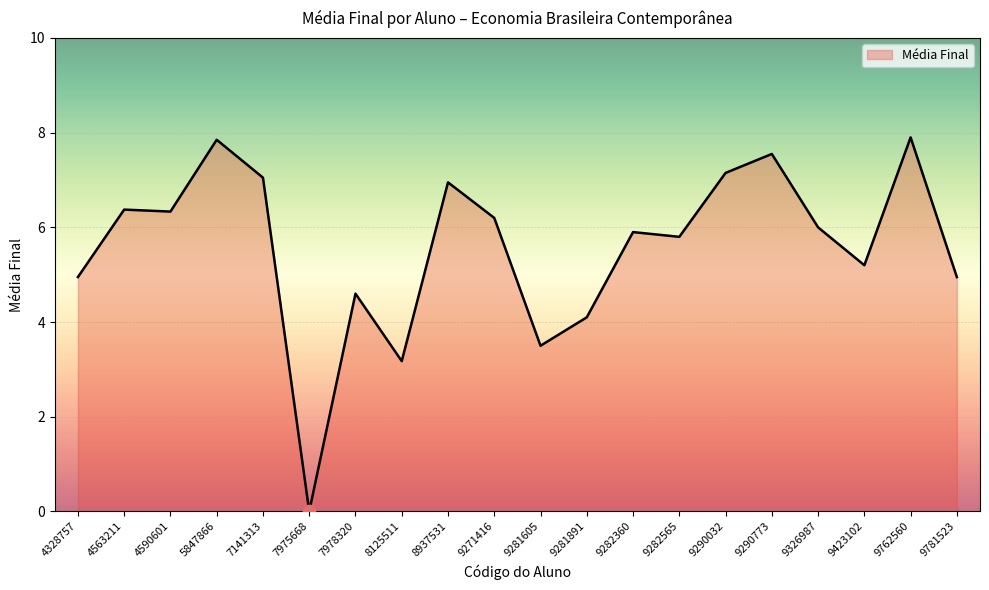

What is the ratio of the value at 8125511 to the value at 5847866?

0.4